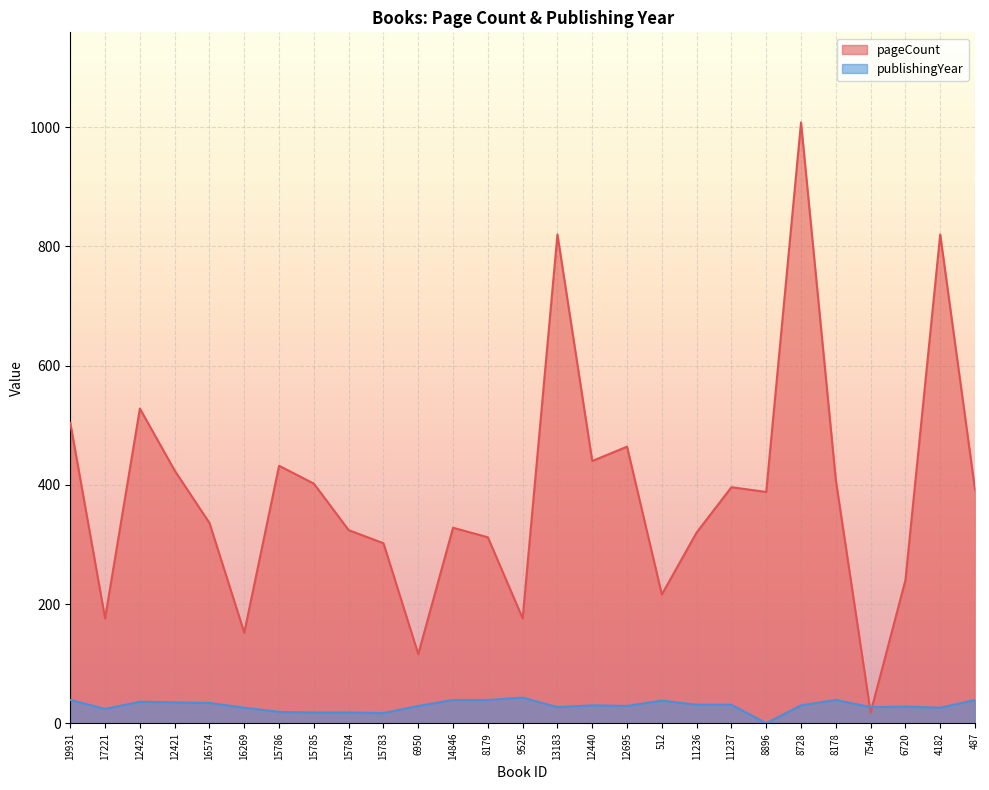

What is the label of the 13th point from the right?

13183